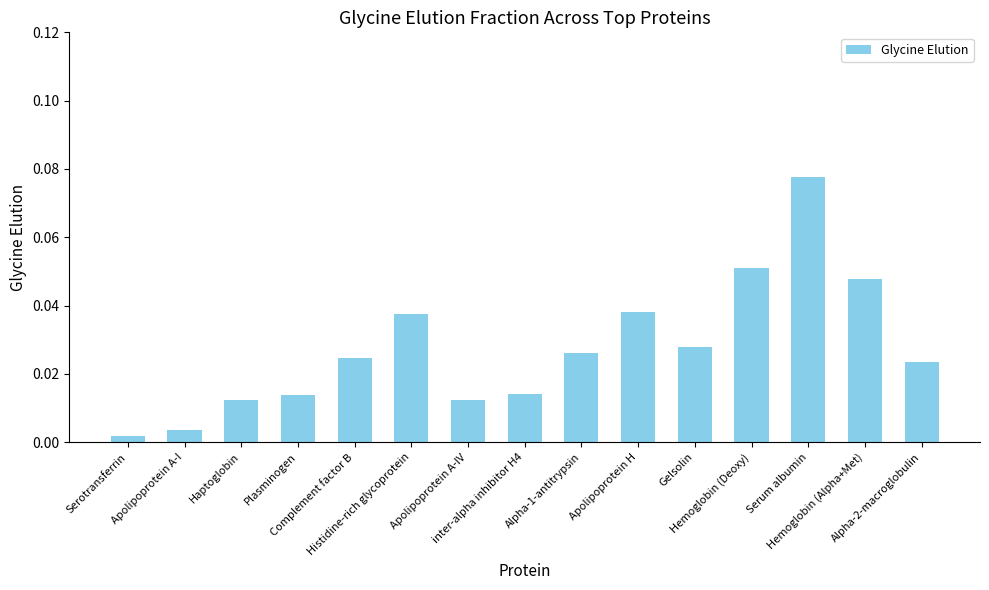

Does the chart contain any negative values?

No